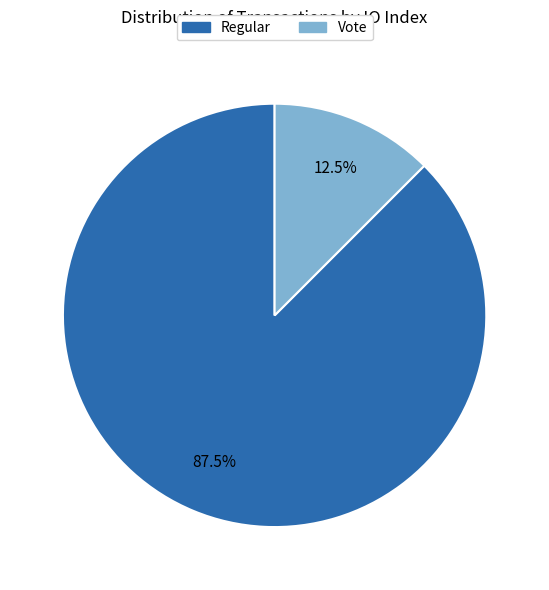

Approximately how many times larger is the value at Regular compared to Vote?

7.0